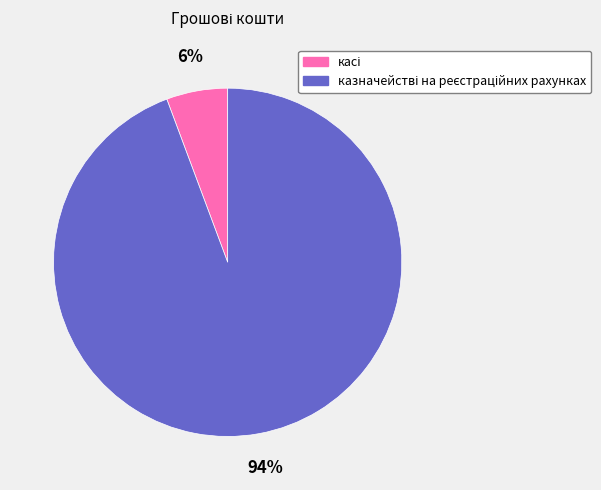

Is there any slice that represents more than half of the pie?

Yes